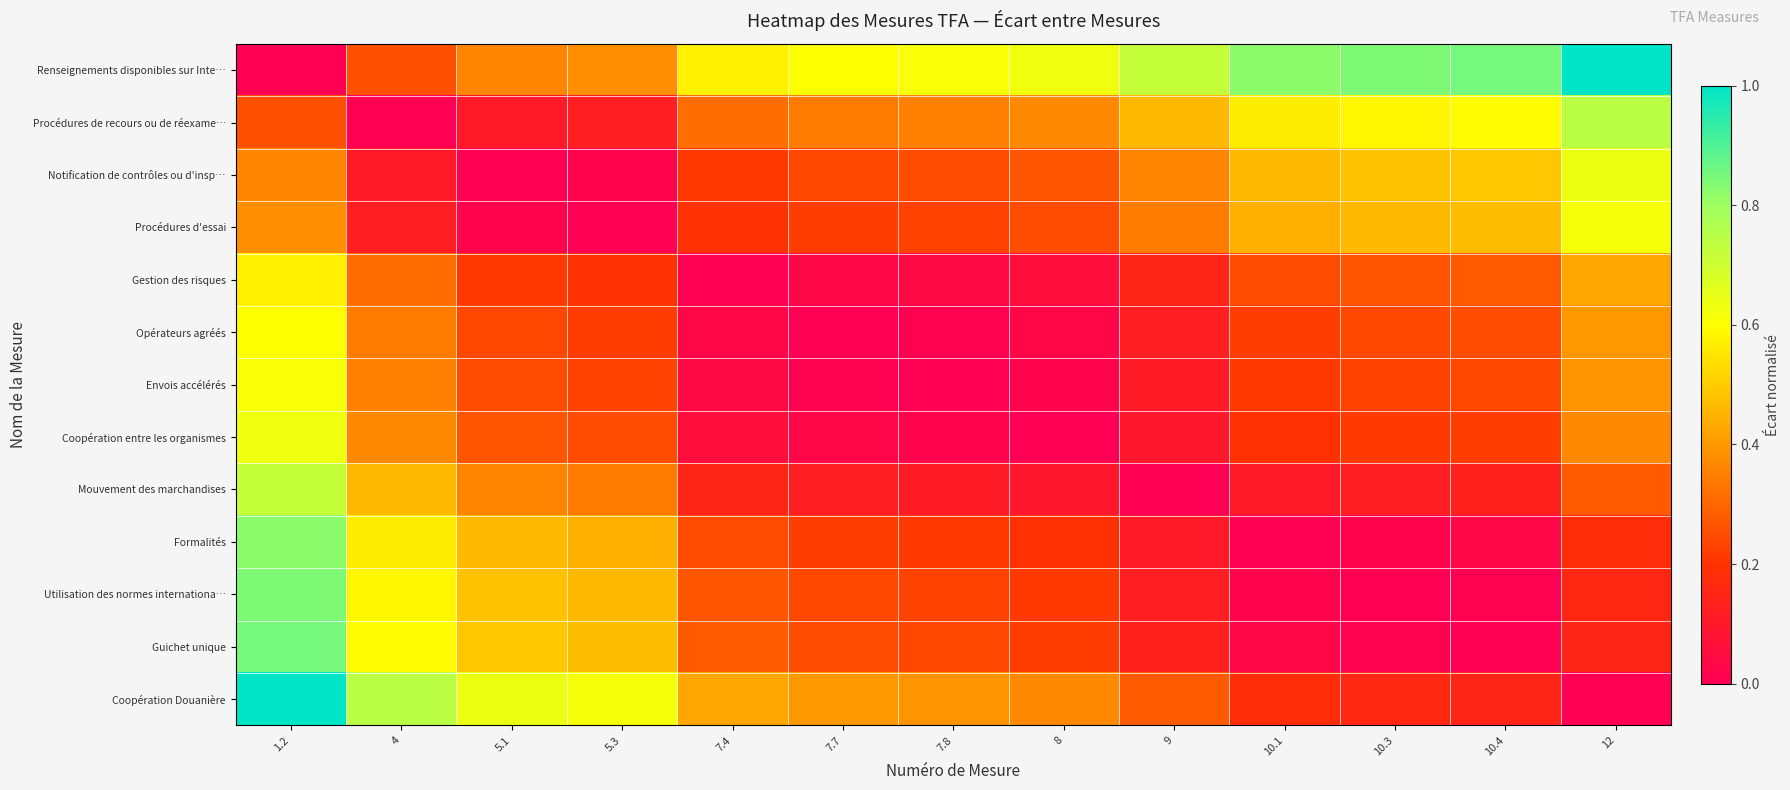

Reading right to left, transcribe all the data shown in this chart.

Renseignements disponibles sur Inte…: 12=1.0	10.4=0.9	10.3=0.8	10.1=0.8	9=0.7	8=0.6	7.8=0.6	7.7=0.6	7.4=0.6	5.3=0.4	5.1=0.4	4=0.3	1.2=0.0
Procédures de recours ou de réexame…: 12=0.7	10.4=0.6	10.3=0.6	10.1=0.6	9=0.5	8=0.4	7.8=0.4	7.7=0.3	7.4=0.3	5.3=0.1	5.1=0.1	4=0.0	1.2=0.3
Notification de contrôles ou d'insp…: 12=0.6	10.4=0.5	10.3=0.5	10.1=0.5	9=0.4	8=0.3	7.8=0.2	7.7=0.2	7.4=0.2	5.3=0.0	5.1=0.0	4=0.1	1.2=0.4
Procédures d'essai: 12=0.6	10.4=0.5	10.3=0.5	10.1=0.4	9=0.3	8=0.2	7.8=0.2	7.7=0.2	7.4=0.2	5.3=0.0	5.1=0.0	4=0.1	1.2=0.4
Gestion des risques: 12=0.4	10.4=0.3	10.3=0.3	10.1=0.2	9=0.1	8=0.1	7.8=0.0	7.7=0.0	7.4=0.0	5.3=0.2	5.1=0.2	4=0.3	1.2=0.6
Opérateurs agréés: 12=0.4	10.4=0.2	10.3=0.2	10.1=0.2	9=0.1	8=0.0	7.8=0.0	7.7=0.0	7.4=0.0	5.3=0.2	5.1=0.2	4=0.3	1.2=0.6
Envois accélérés: 12=0.4	10.4=0.2	10.3=0.2	10.1=0.2	9=0.1	8=0.0	7.8=0.0	7.7=0.0	7.4=0.0	5.3=0.2	5.1=0.2	4=0.4	1.2=0.6
Coopération entre les organismes: 12=0.4	10.4=0.2	10.3=0.2	10.1=0.2	9=0.1	8=0.0	7.8=0.0	7.7=0.0	7.4=0.1	5.3=0.2	5.1=0.3	4=0.4	1.2=0.6
Mouvement des marchandises: 12=0.3	10.4=0.1	10.3=0.1	10.1=0.1	9=0.0	8=0.1	7.8=0.1	7.7=0.1	7.4=0.1	5.3=0.3	5.1=0.4	4=0.5	1.2=0.7
Formalités: 12=0.2	10.4=0.0	10.3=0.0	10.1=0.0	9=0.1	8=0.2	7.8=0.2	7.7=0.2	7.4=0.2	5.3=0.4	5.1=0.5	4=0.6	1.2=0.8
Utilisation des normes internationa…: 12=0.2	10.4=0.0	10.3=0.0	10.1=0.0	9=0.1	8=0.2	7.8=0.2	7.7=0.2	7.4=0.3	5.3=0.5	5.1=0.5	4=0.6	1.2=0.8
Guichet unique: 12=0.1	10.4=0.0	10.3=0.0	10.1=0.0	9=0.1	8=0.2	7.8=0.2	7.7=0.2	7.4=0.3	5.3=0.5	5.1=0.5	4=0.6	1.2=0.9
Coopération Douanière: 12=0.0	10.4=0.1	10.3=0.2	10.1=0.2	9=0.3	8=0.4	7.8=0.4	7.7=0.4	7.4=0.4	5.3=0.6	5.1=0.6	4=0.7	1.2=1.0